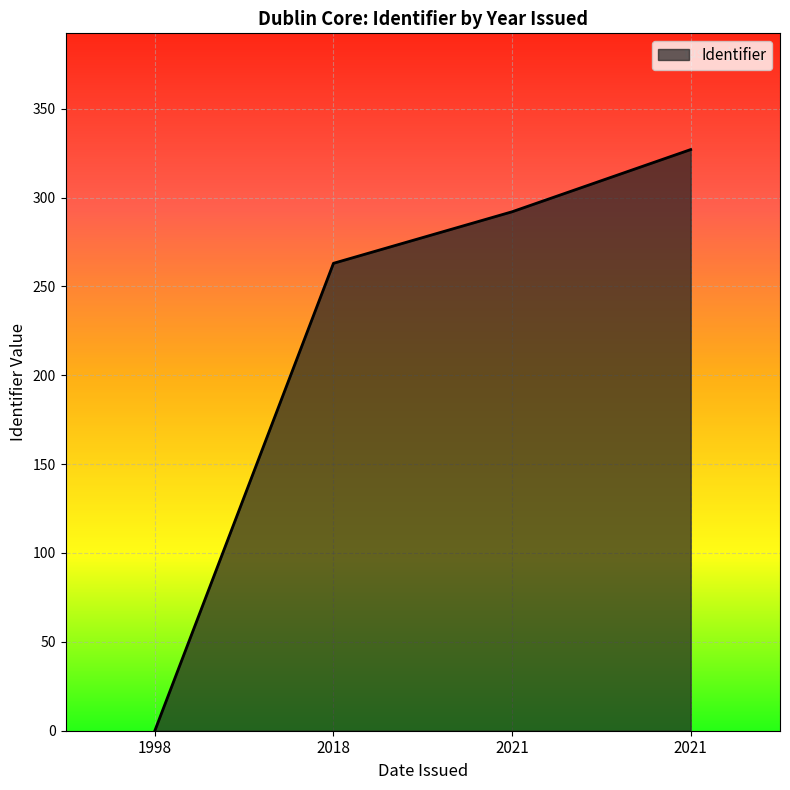

What is the greatest value displayed?

327